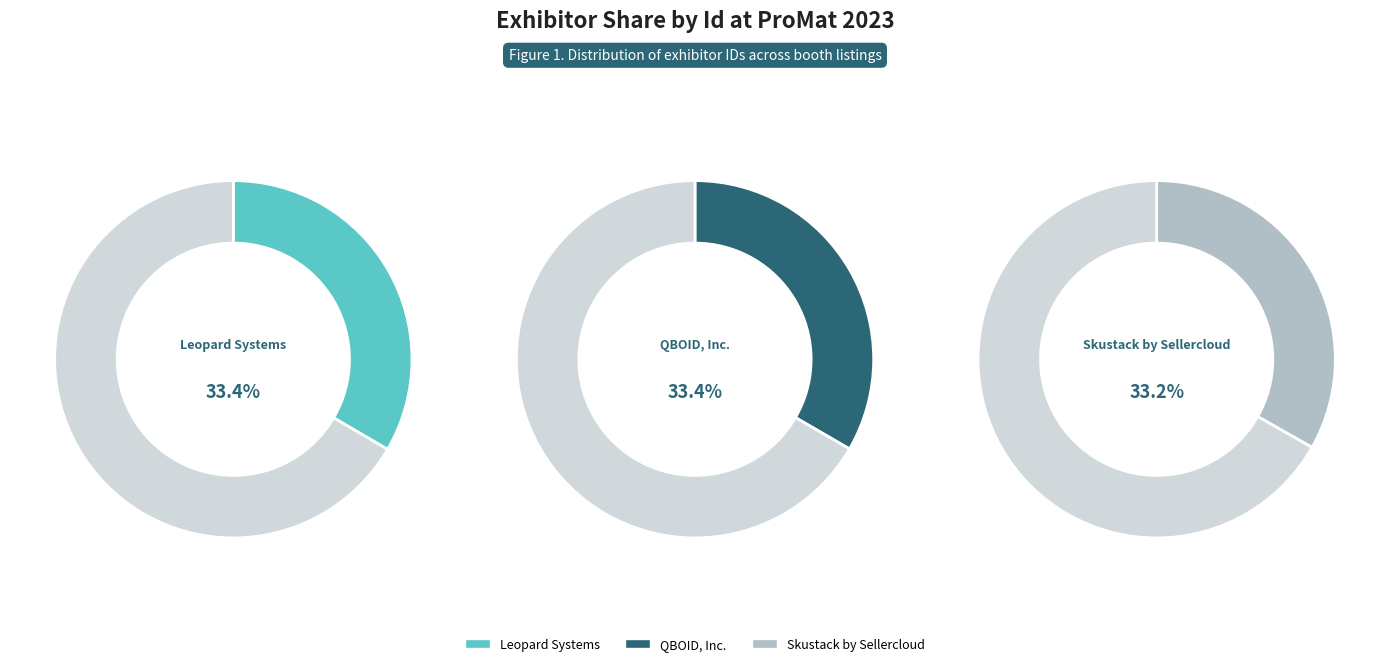

Which slice is the smallest?

Skustack by Sellercloud